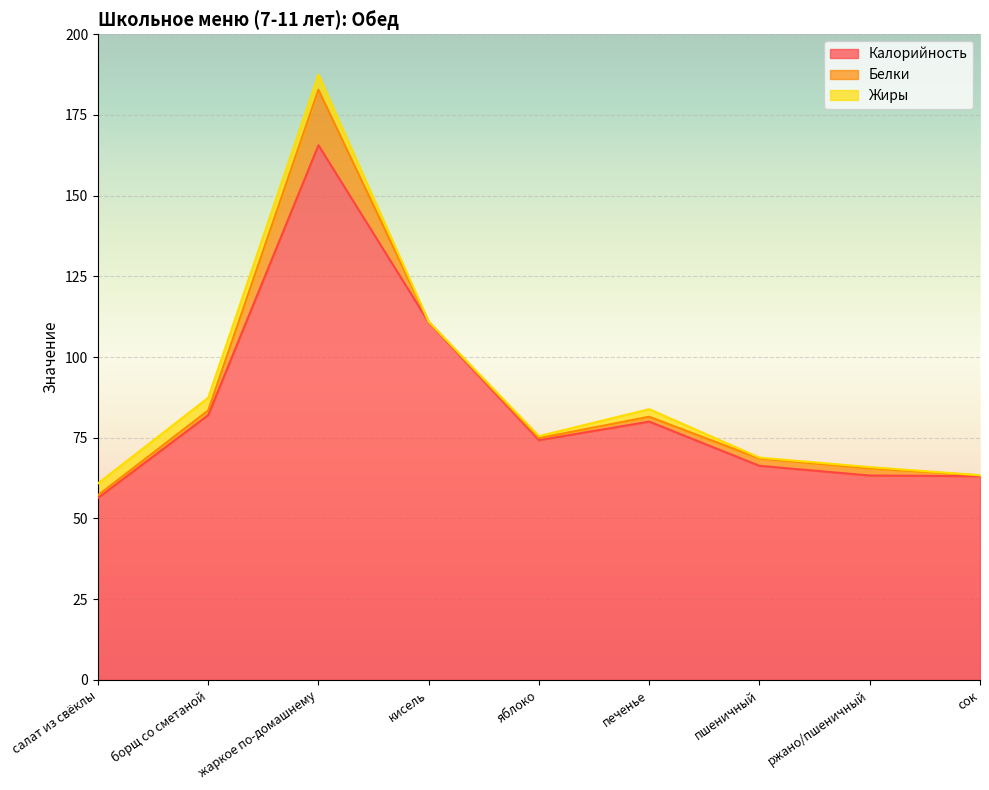

How many categories are shown in the chart?

9